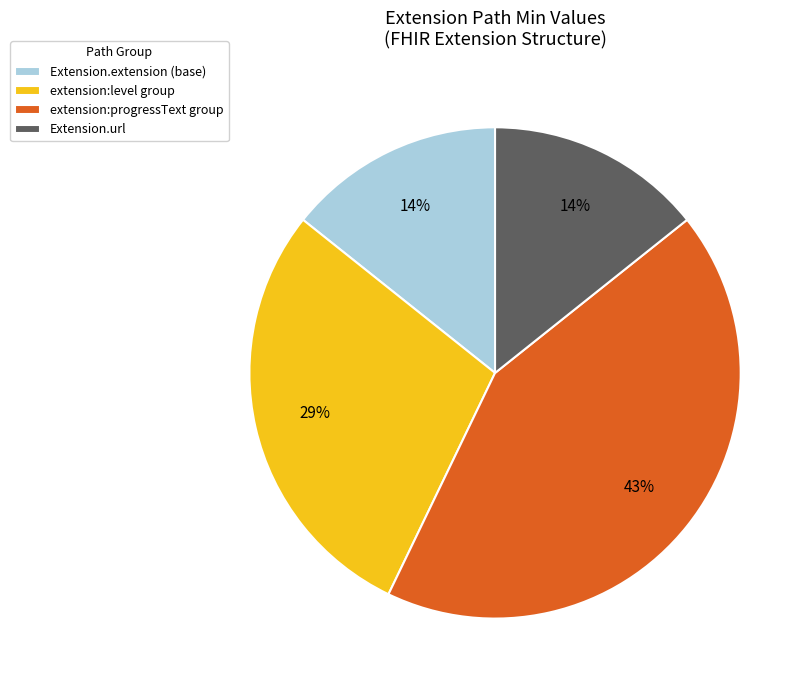

To the nearest percent, what percentage of the pie is extension:level group?

29%